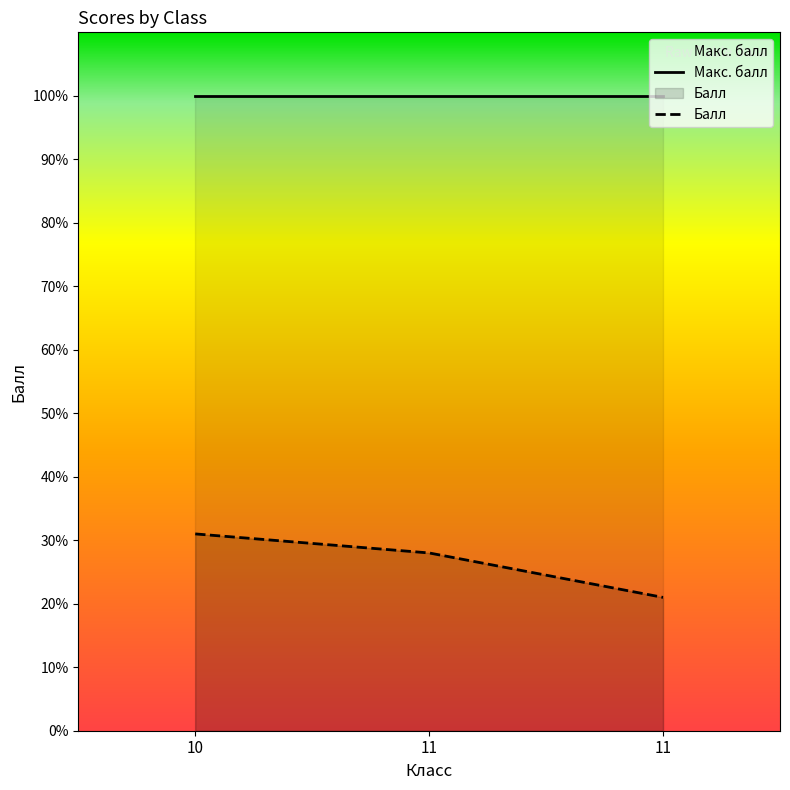

List the labels in order of value, largest first.

10, 11, 11